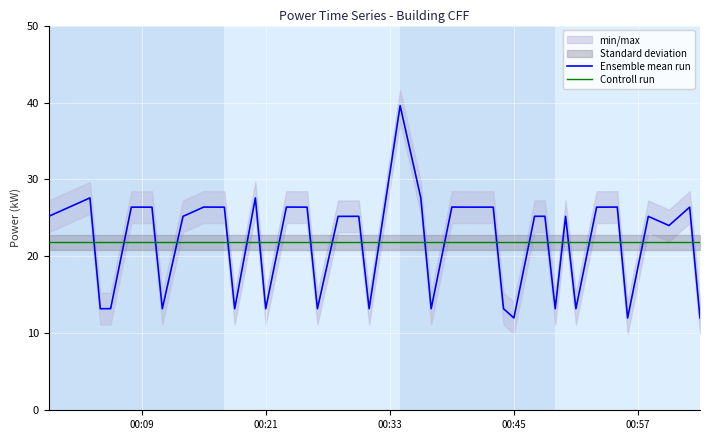

What is the lowest value of the Ensemble mean run series?

12.0